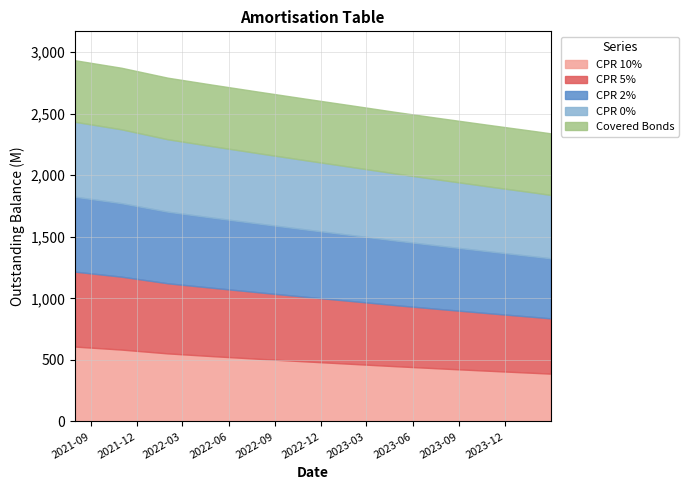

List the labels in order of CPR 2% value, smallest first.

2024-02-29, 2024-01-31, 2023-10-31, 2023-07-31, 2023-04-30, 2023-01-31, 2022-10-31, 2022-07-31, 2022-04-30, 2022-01-31, 2021-10-31, 2021-07-31